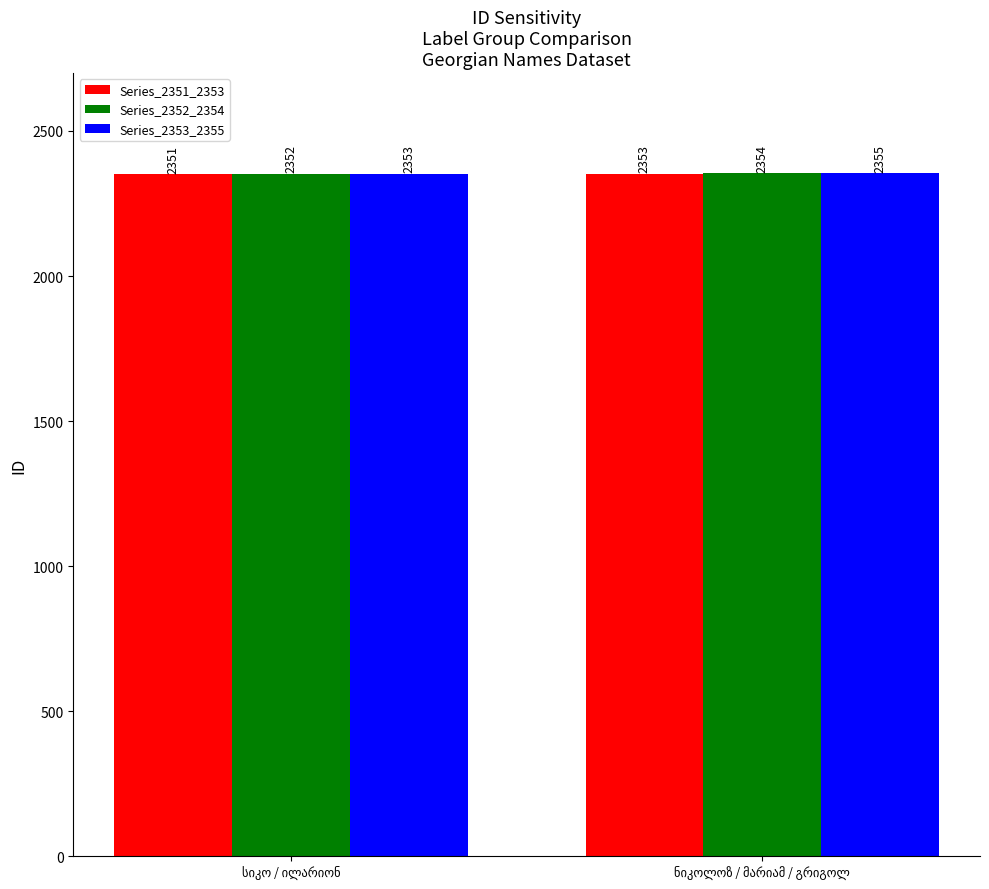

List the series in order of their peak value, lowest first.

Series_2351_2353, Series_2352_2354, Series_2353_2355